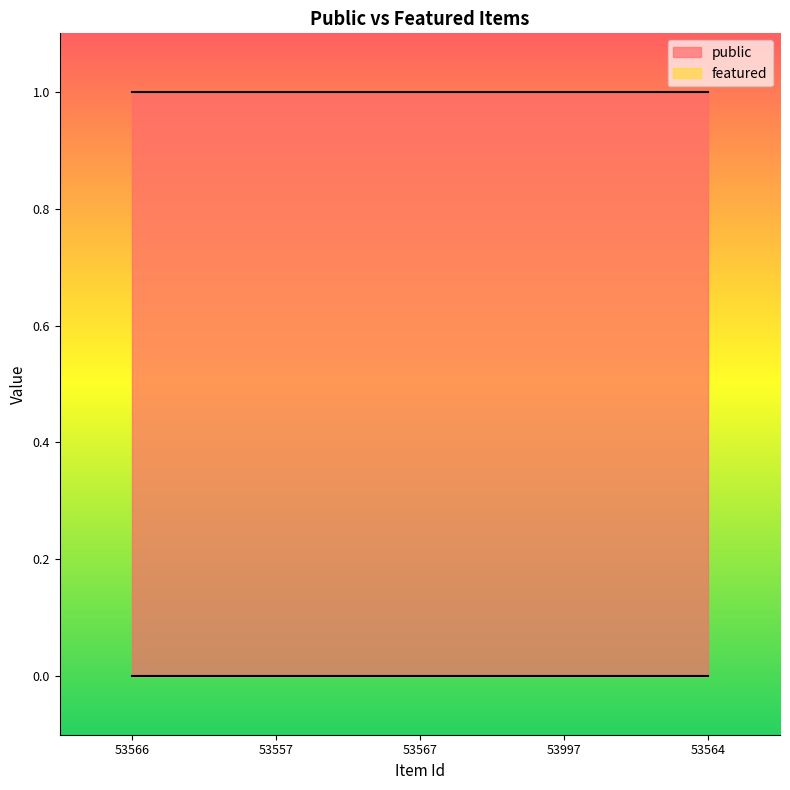

Is the value of public at 53997 greater than the value of featured at 53567?

Yes